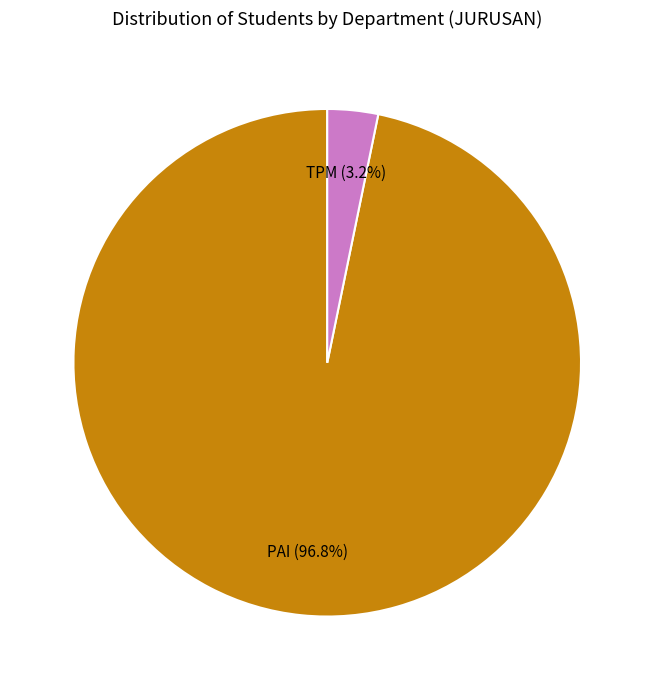

Count the number of slices in the pie.

2